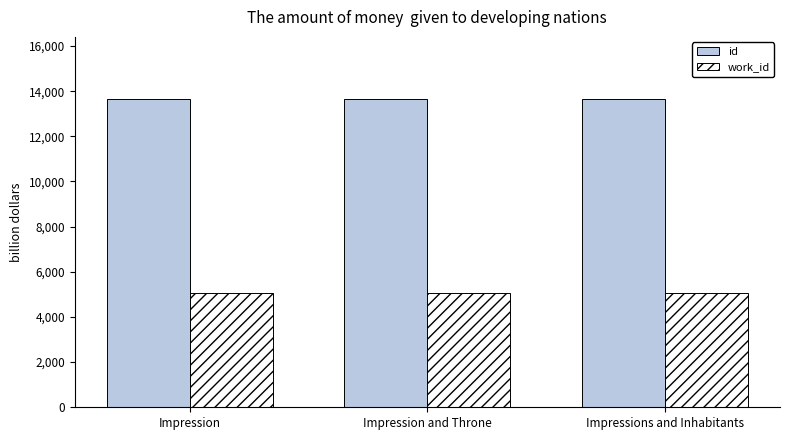

What are all the series names shown in the legend?

id, work_id